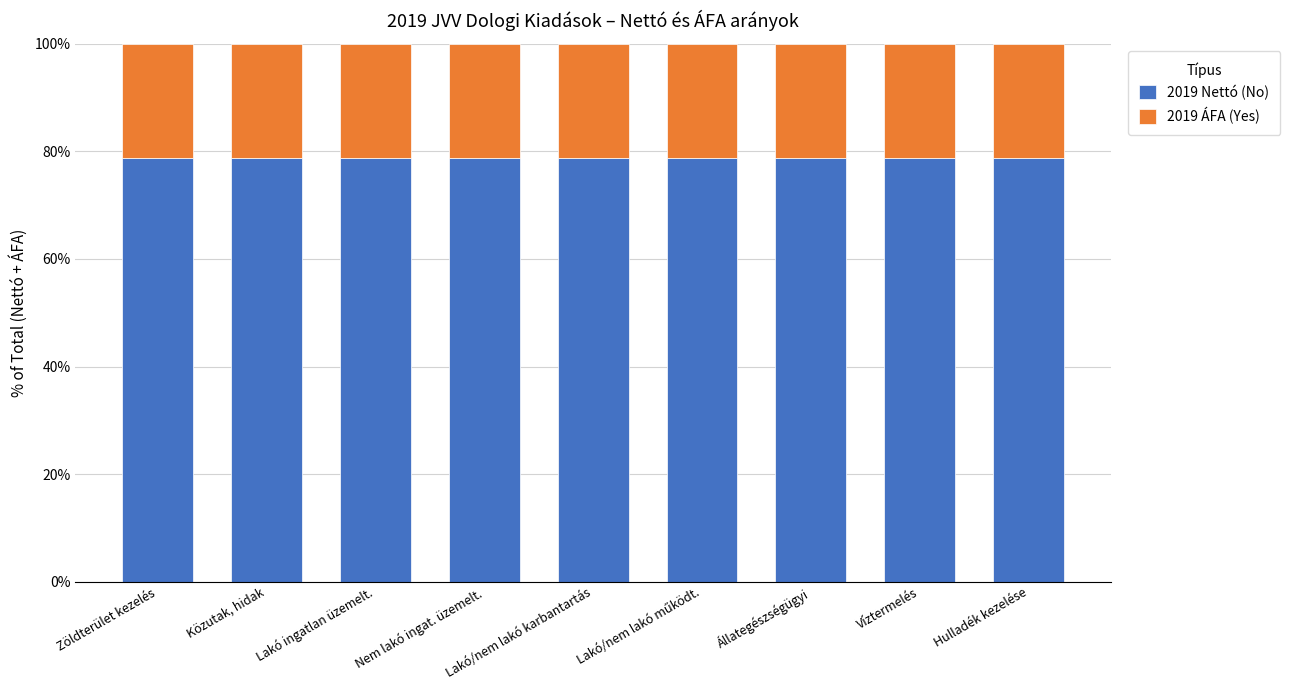

Count the number of categories in the chart.

9